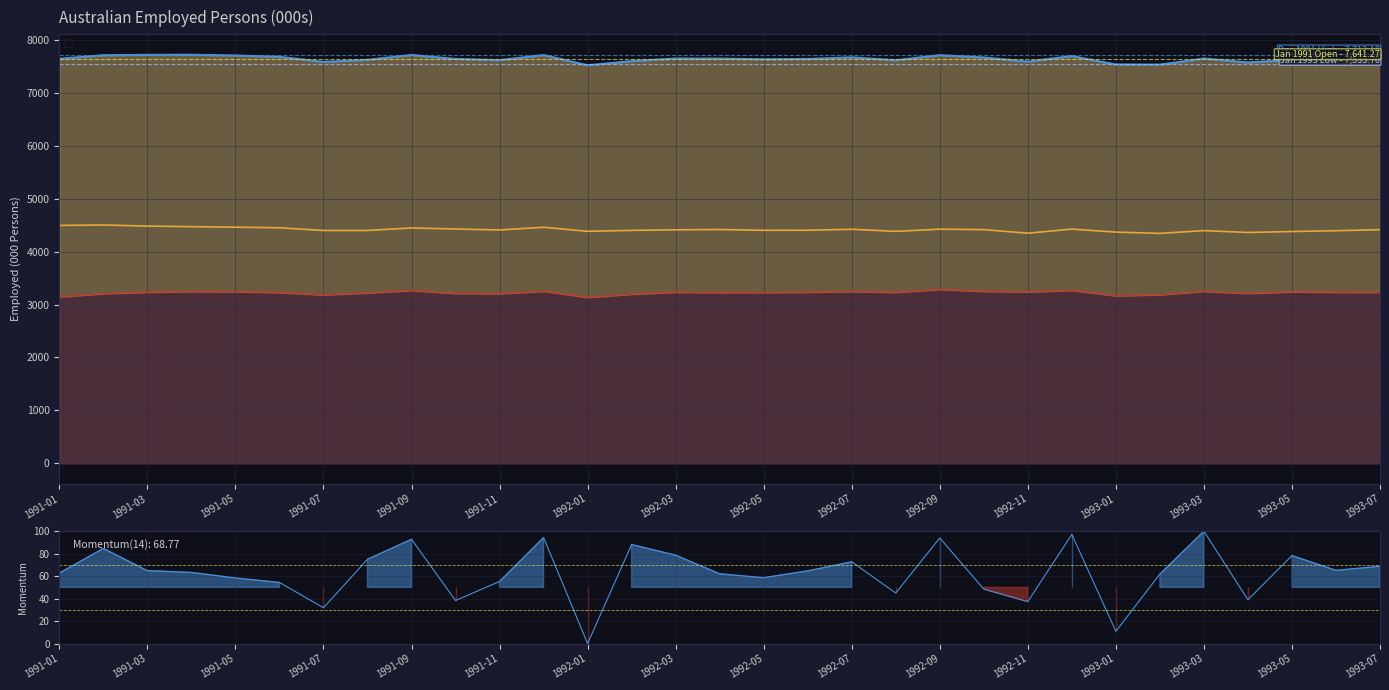

What is the difference between the second highest and second lowest values in the Employed total ;  > Females ; series?

121.9